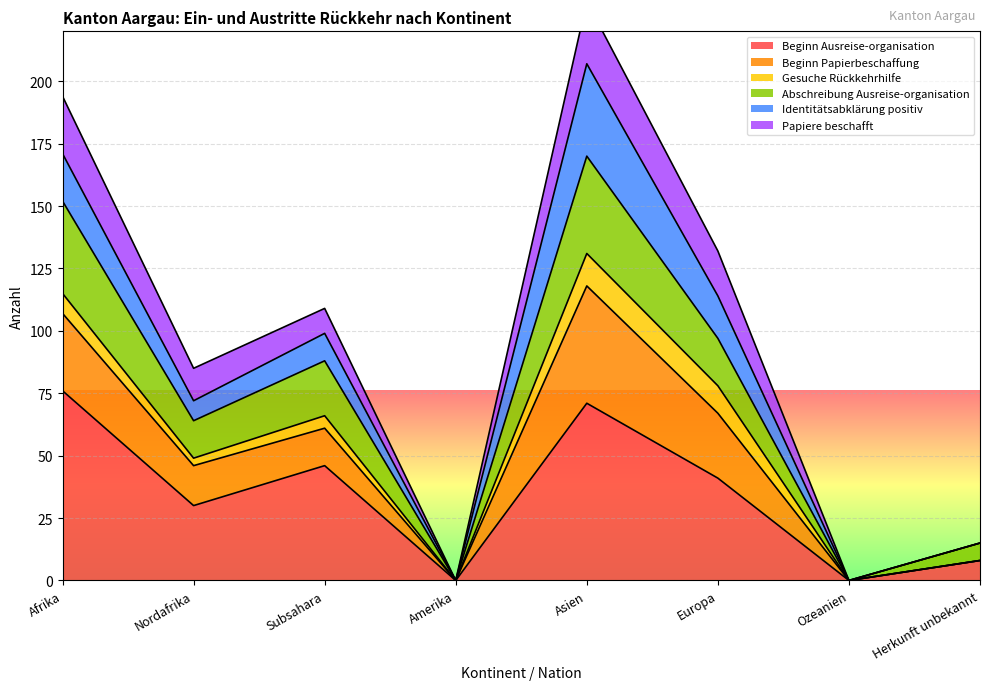

How many interior local valleys does the Beginn Ausreise-organisation series have?

3